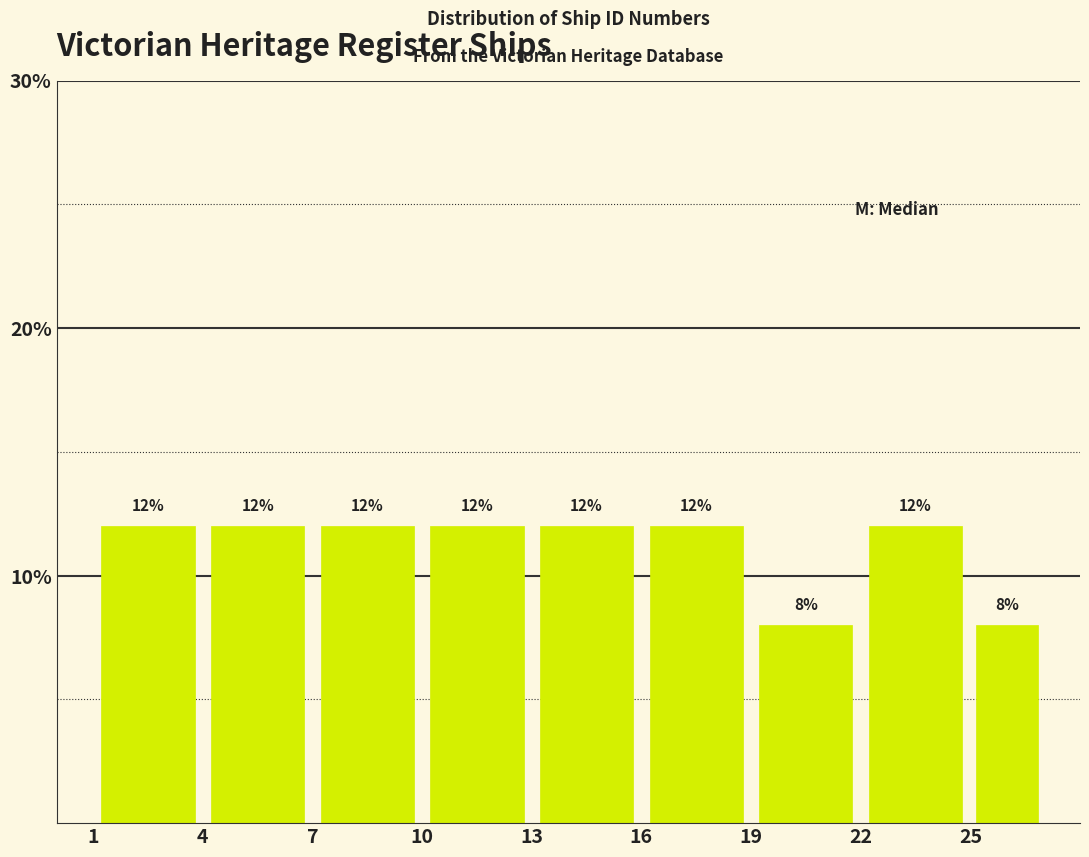

Reading left to right, list every bar in this chart as the range it spans on the x-axis followed by its height.

1 to 4: 12
4 to 7: 12
7 to 10: 12
10 to 13: 12
13 to 16: 12
16 to 19: 12
19 to 22: 8
22 to 25: 12
25 to 27: 8